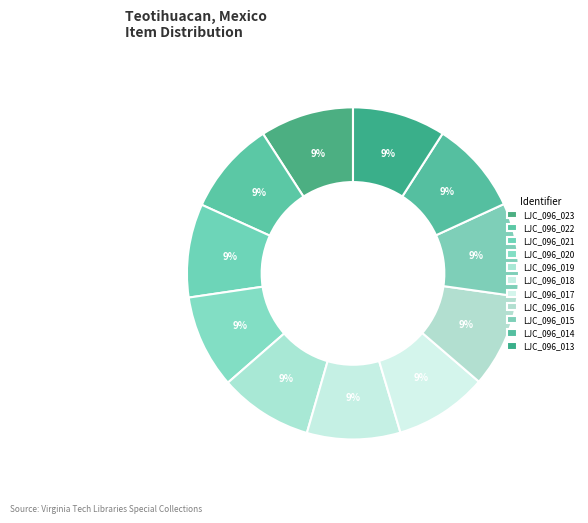

How much of the chart is everything except LJC_096_013?

90.9%